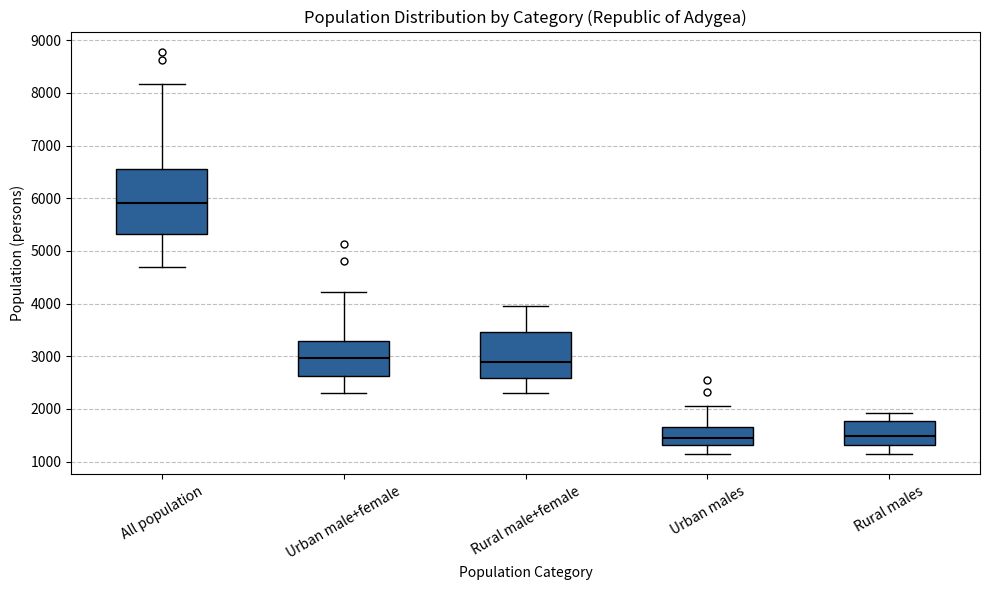

Comparing the boxes themselves (not the whiskers), which one is the tallest?

All population